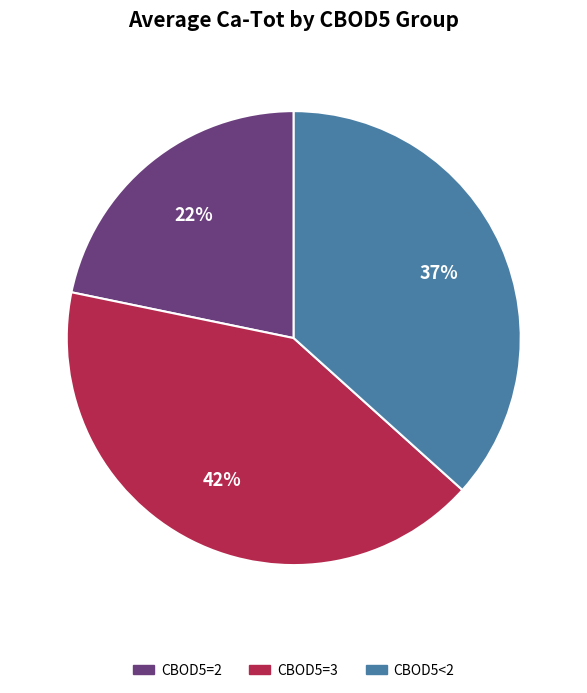

Is there a majority slice in this chart?

No